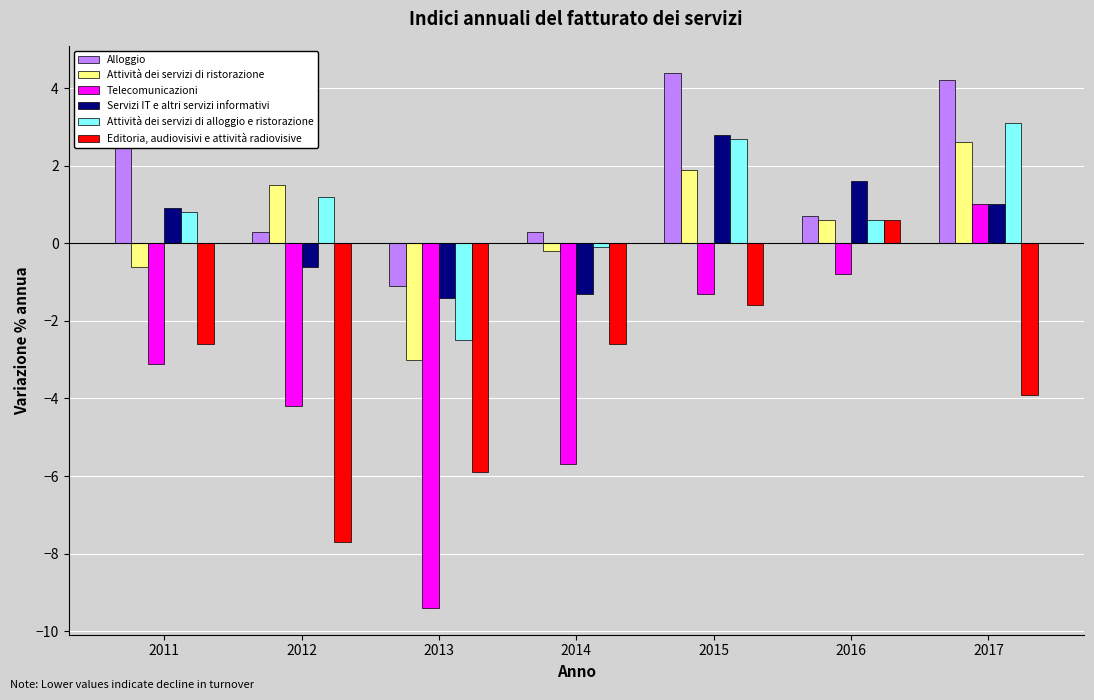

What is the spread (max minus min) of values at 2017?

8.1